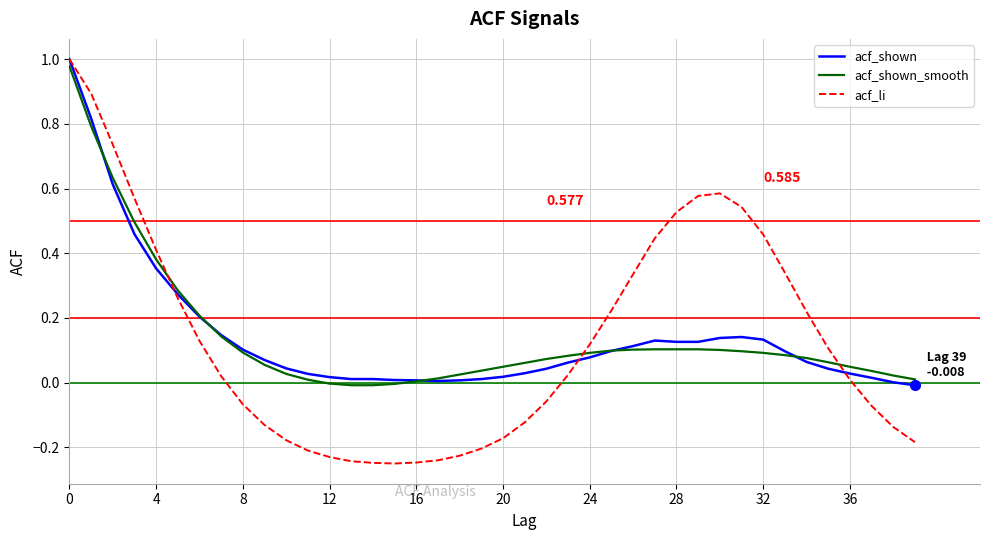

Which series has the widest spread of values?

acf_li